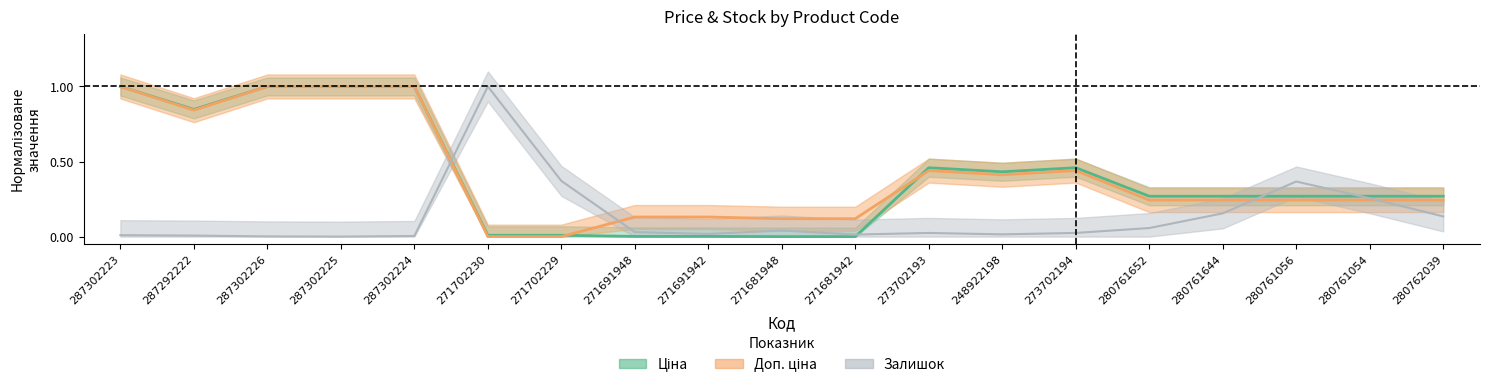

True or false: Ціна and Залишок intersect in this chart.

True